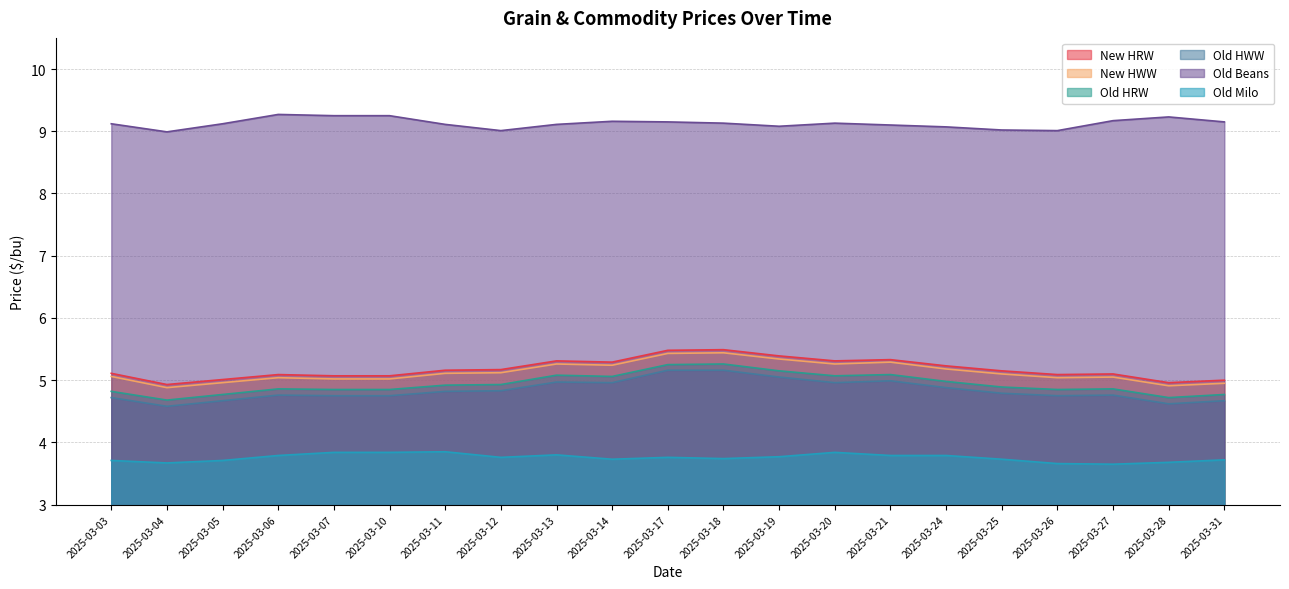

How many lines are shown in the chart?

6